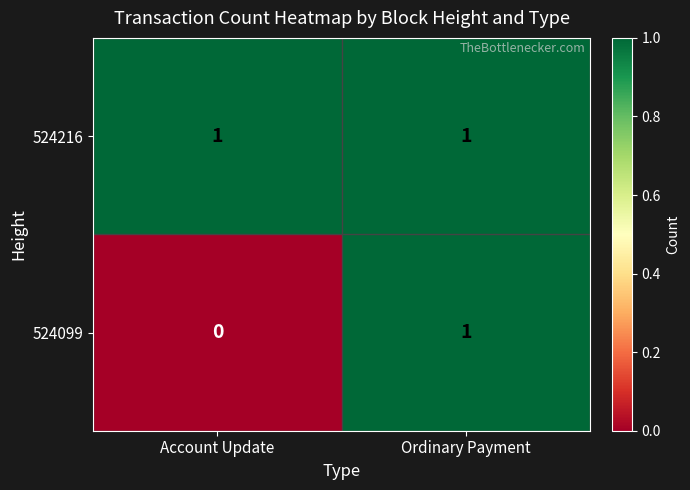

Where is 524099 nearest to the value 0?

Account Update